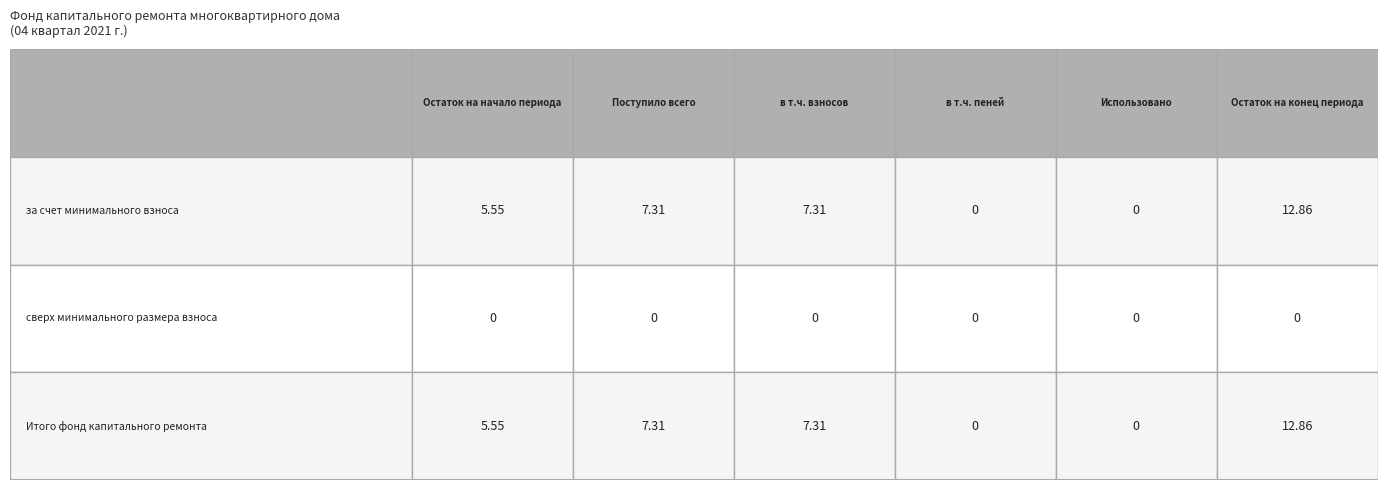

List the labels in order of за счет минимального взноса value, smallest first.

3, 4, 0, 1, 2, 5